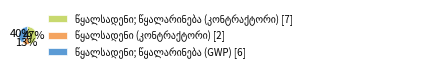

How many segments does this pie chart have?

3